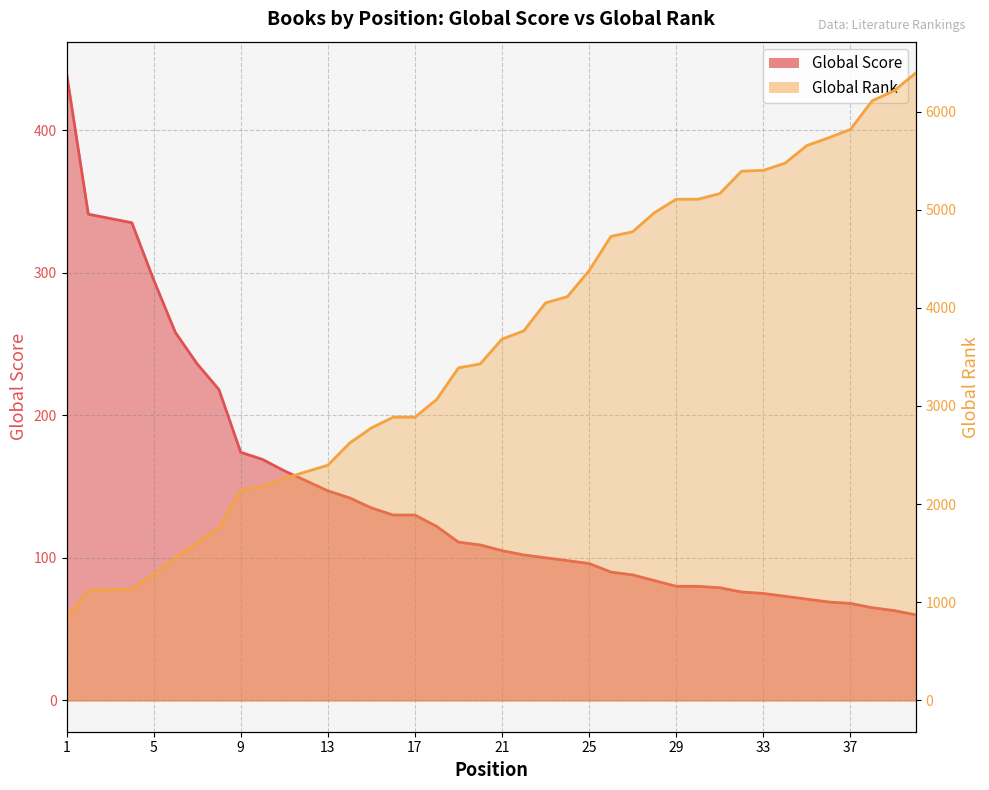

List the series in order of their peak value, highest first.

Global Rank, Global Score